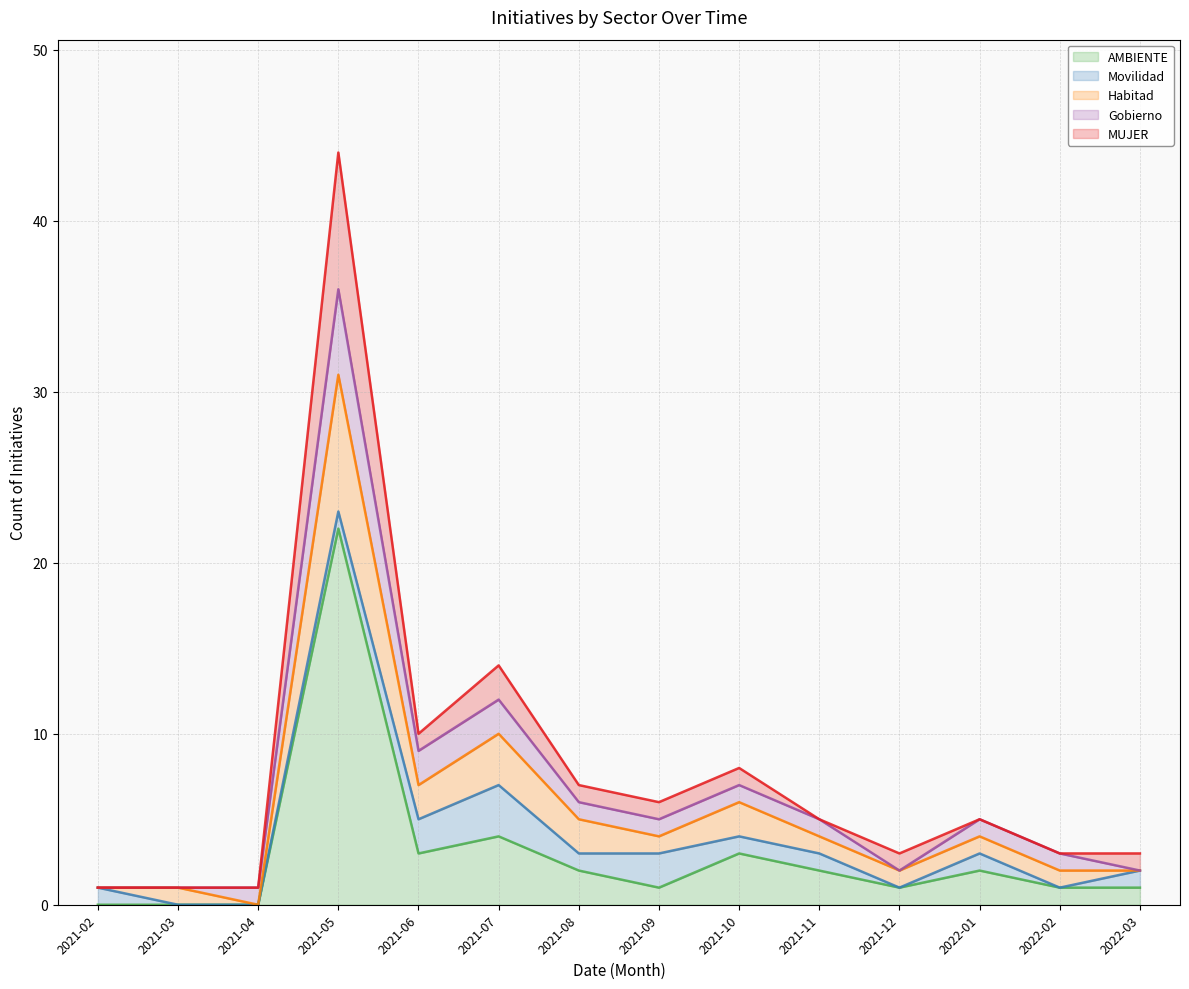

True or false: Movilidad (line) and Habitad (line) cross at least once.

False